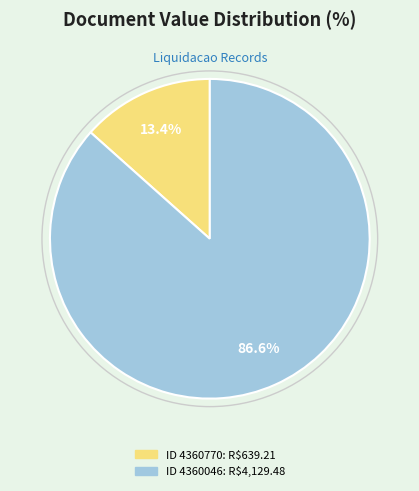

Does any single category account for the majority?

Yes